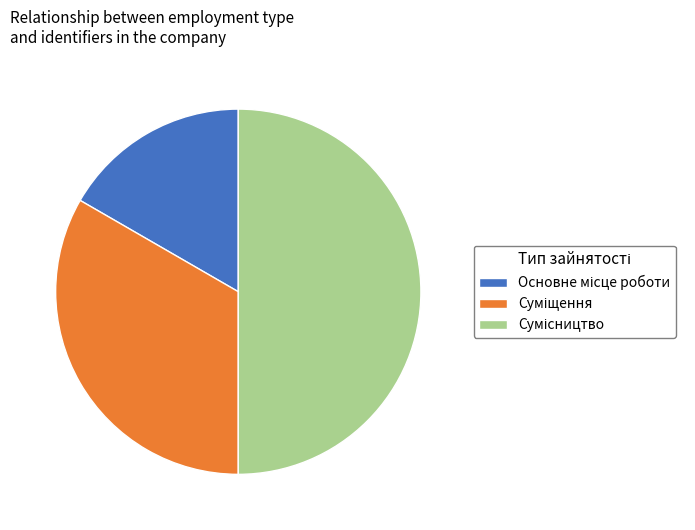

Count the number of slices in the pie.

3